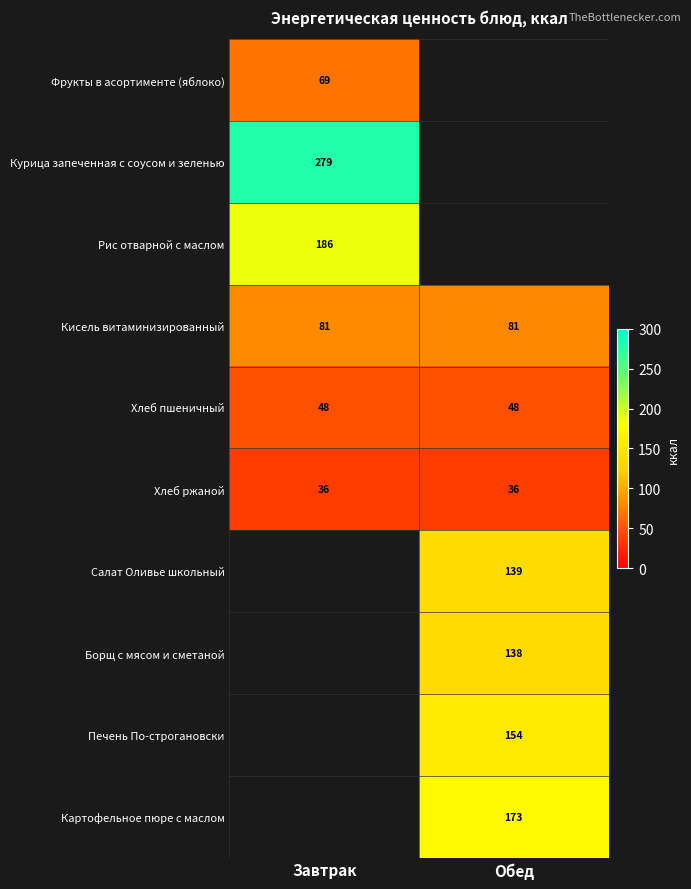

What is the sum of all Хлеб ржаной values?

72